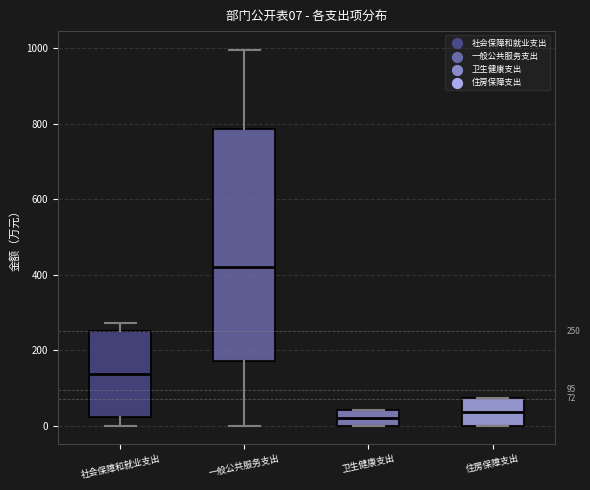

Comparing the boxes themselves (not the whiskers), which one is the tallest?

一般公共服务支出